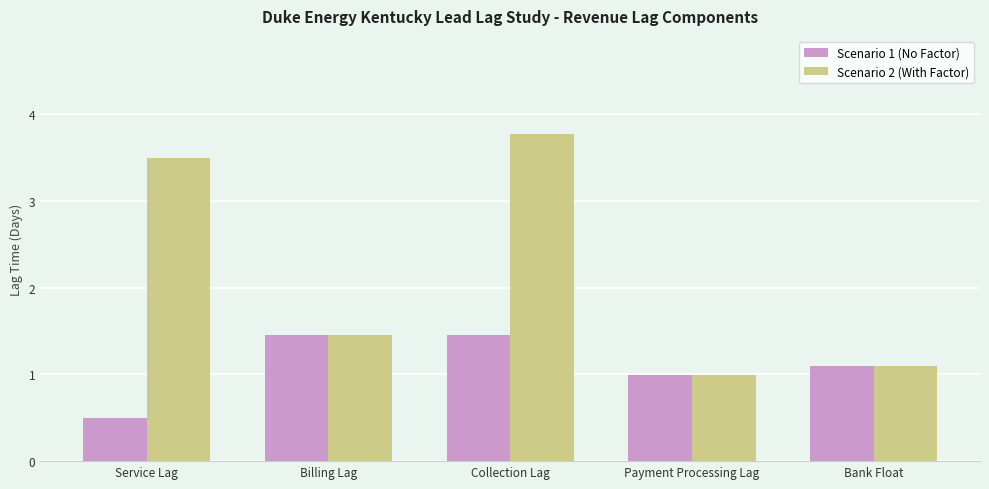

At which label does Scenario 2 (With Factor) reach its minimum?

Payment Processing Lag